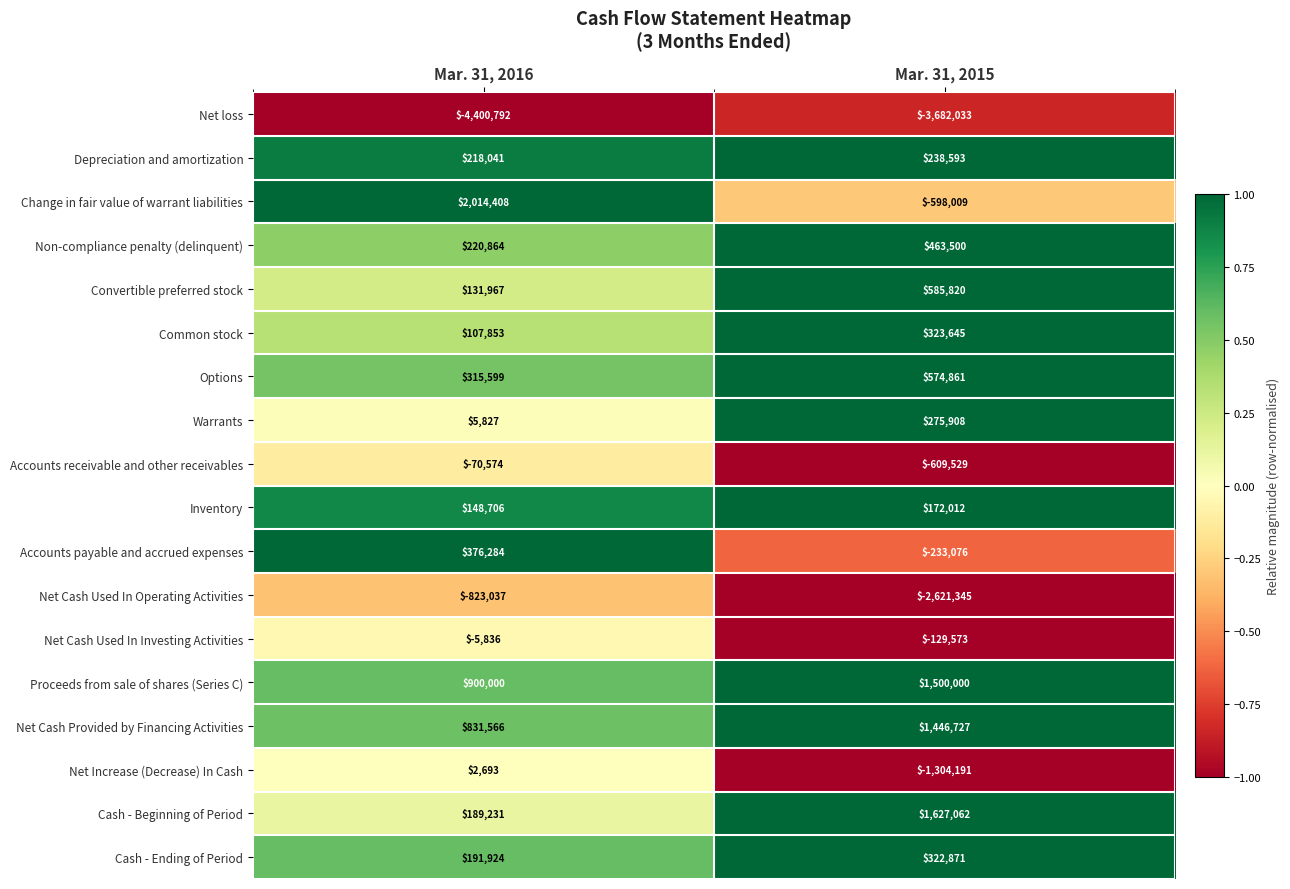

What is the spread (max minus min) of values at Mar. 31, 2016?

6415200